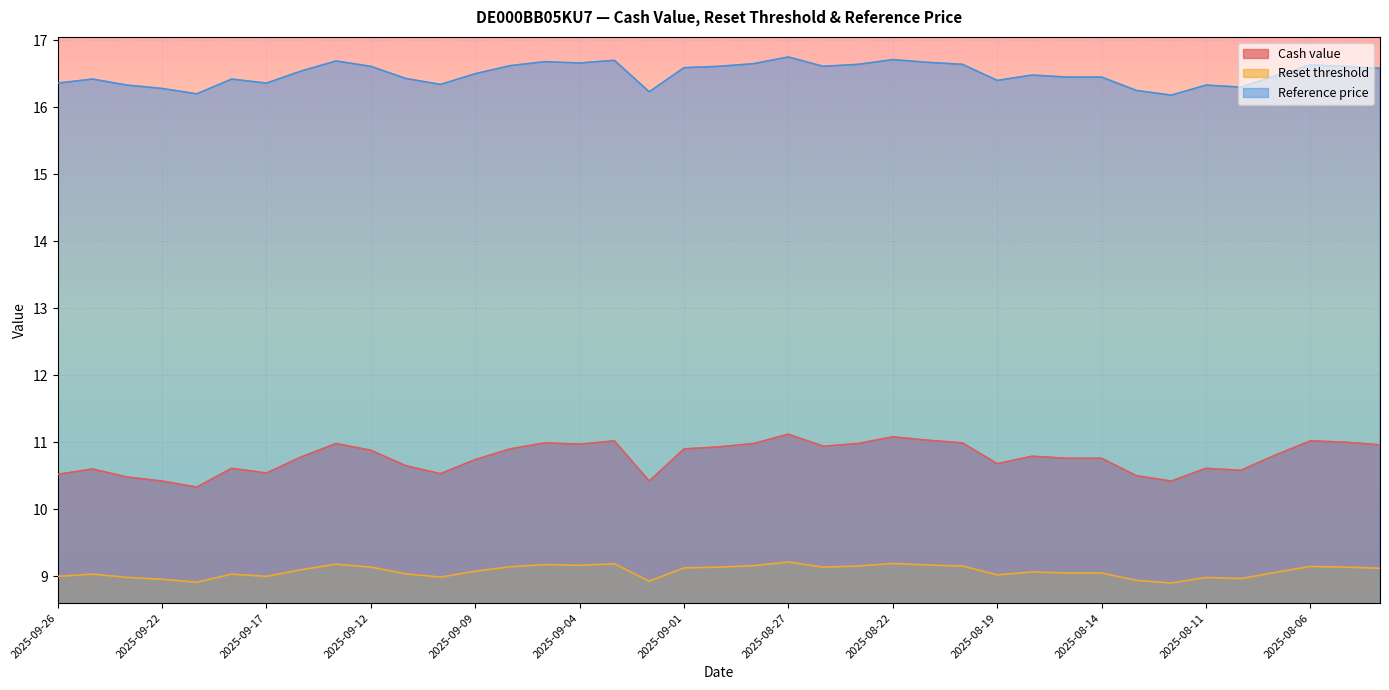

Which series has the largest total across all categories?

Reference price